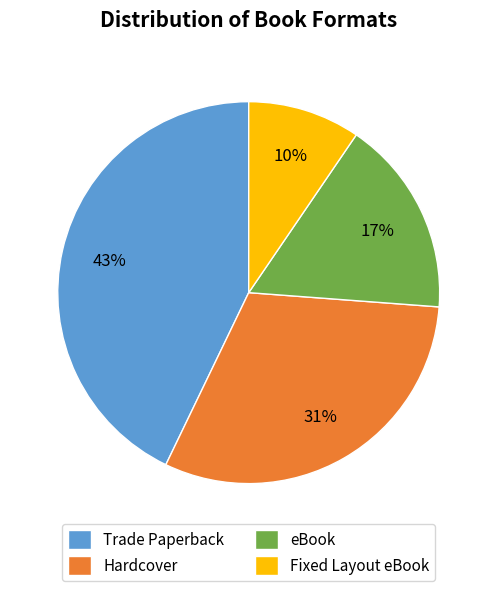

How many segments does this pie chart have?

4